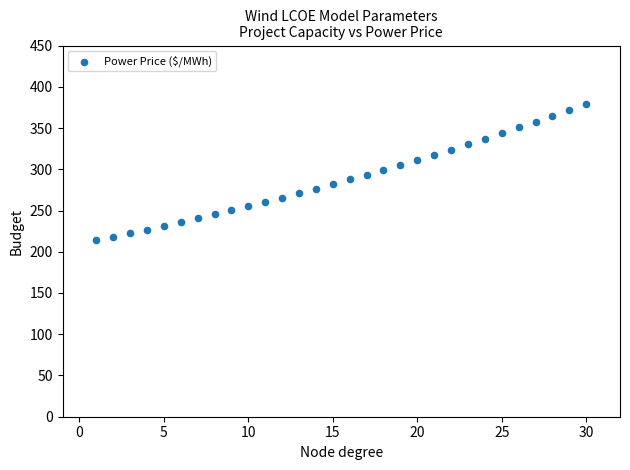

What is the range of X values (max minus min)?

29.0